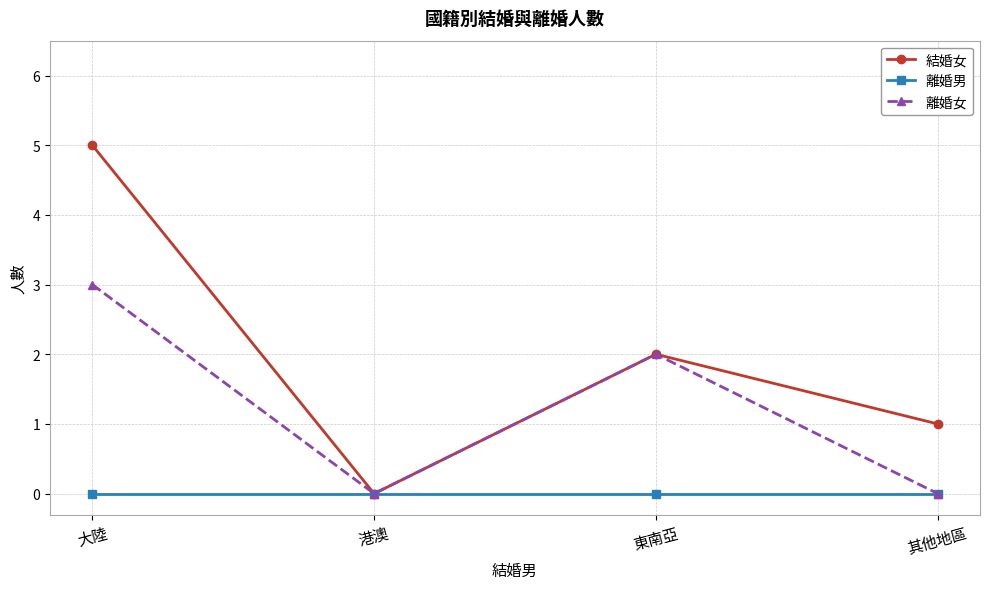

How many data points in 結婚女 are less than 2?

2